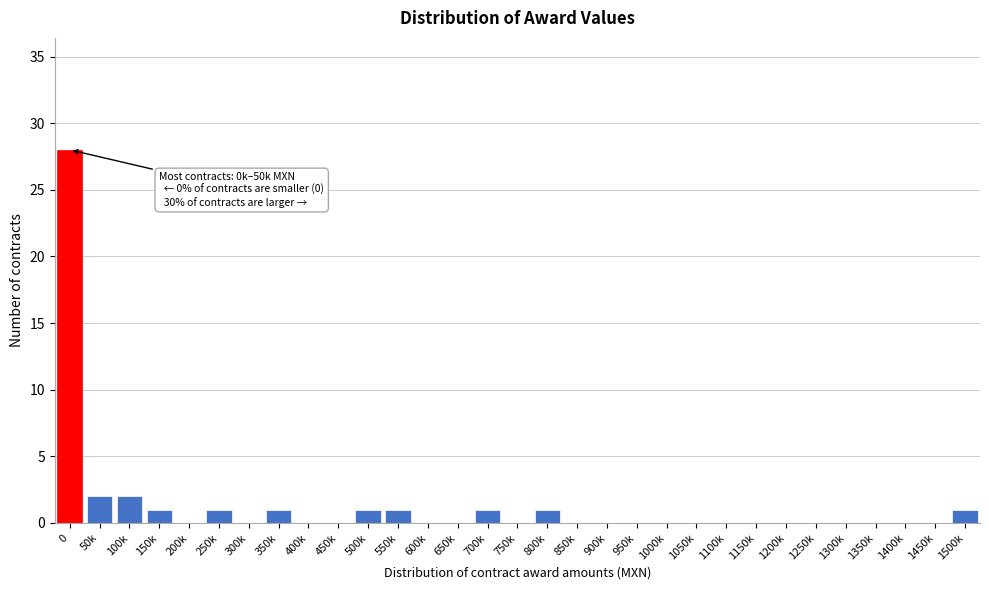

True or false: the data shows -14 at 200k.

False